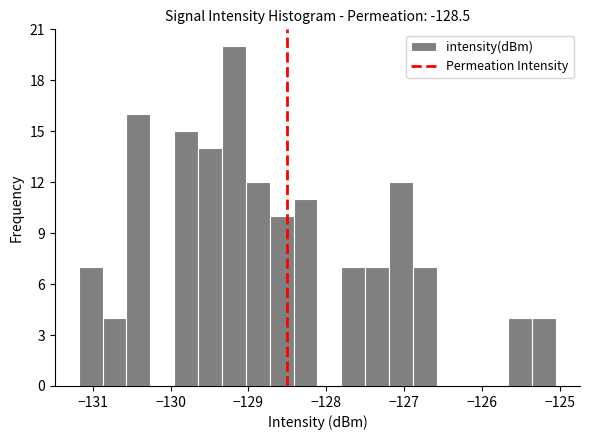

Around what value on the x-axis is the tallest bar? Give the approximate position of its centre, as read against the axis.

-129.2